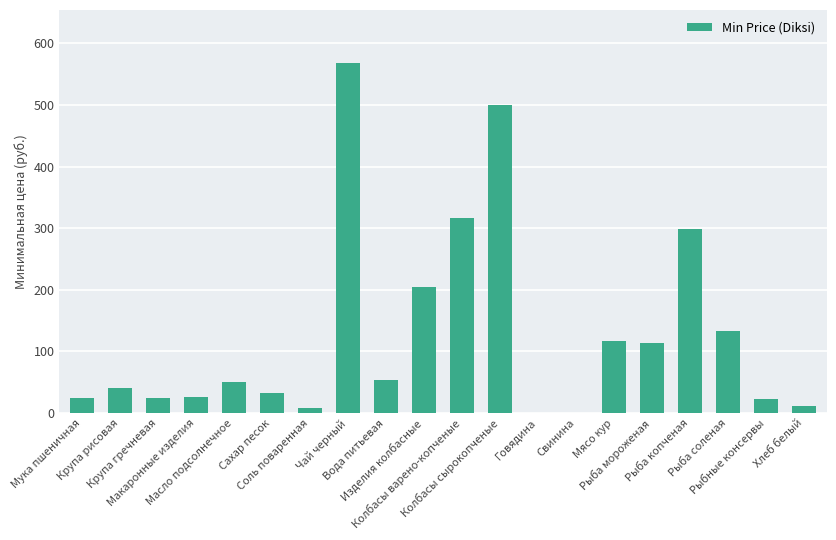

The chart shows a value of 24.0 at Мука пшеничная. True or false?

True